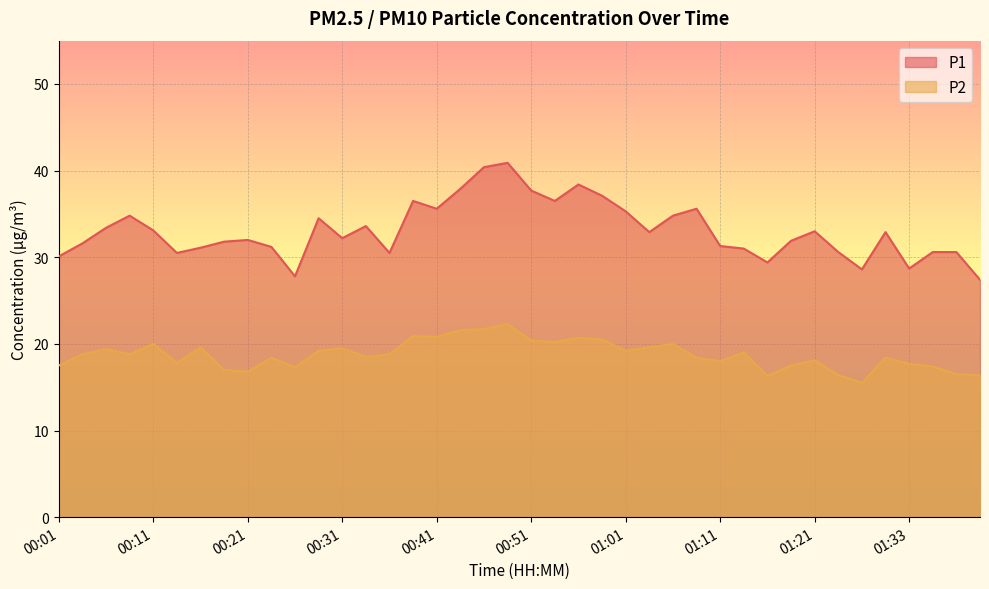

At which category is the sum across all series the highest?

00:48